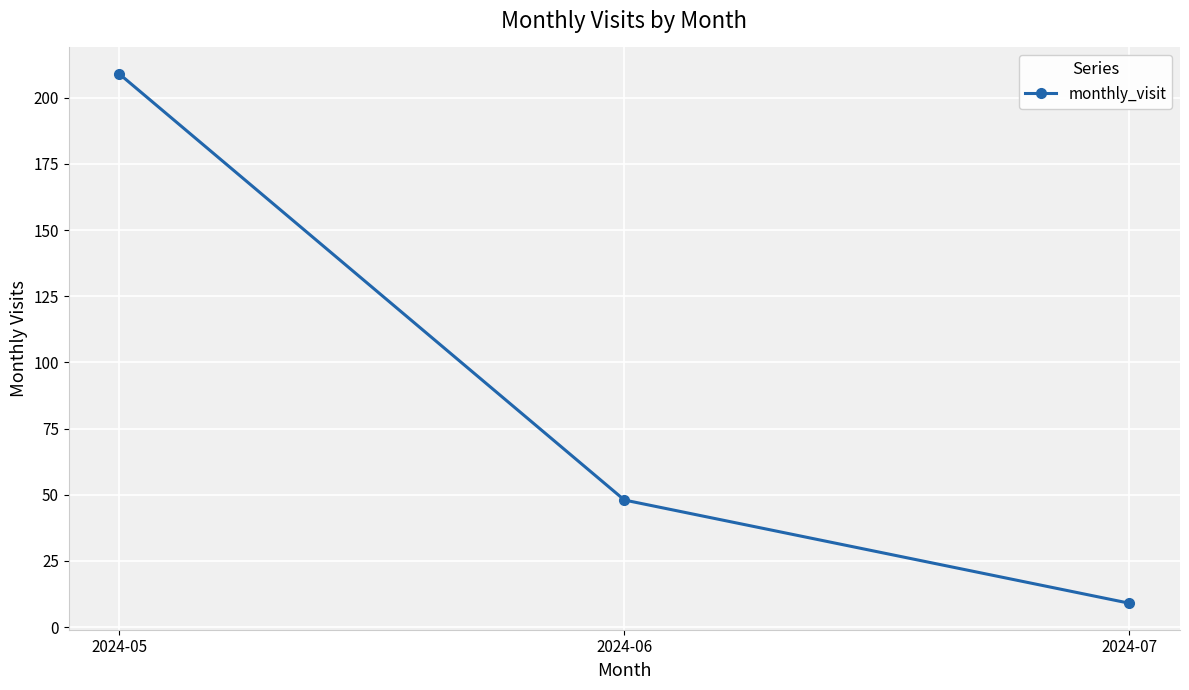

What is the difference between the maximum and minimum values?

200